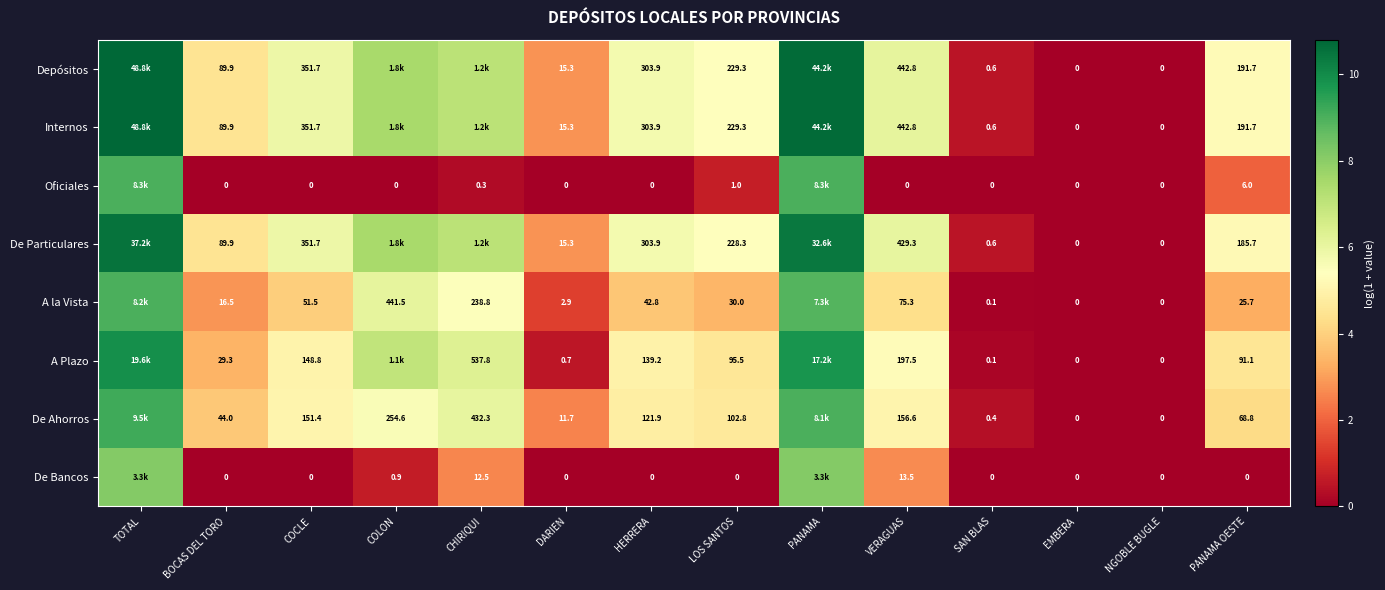

At which category is the sum across all series the highest?

TOTAL